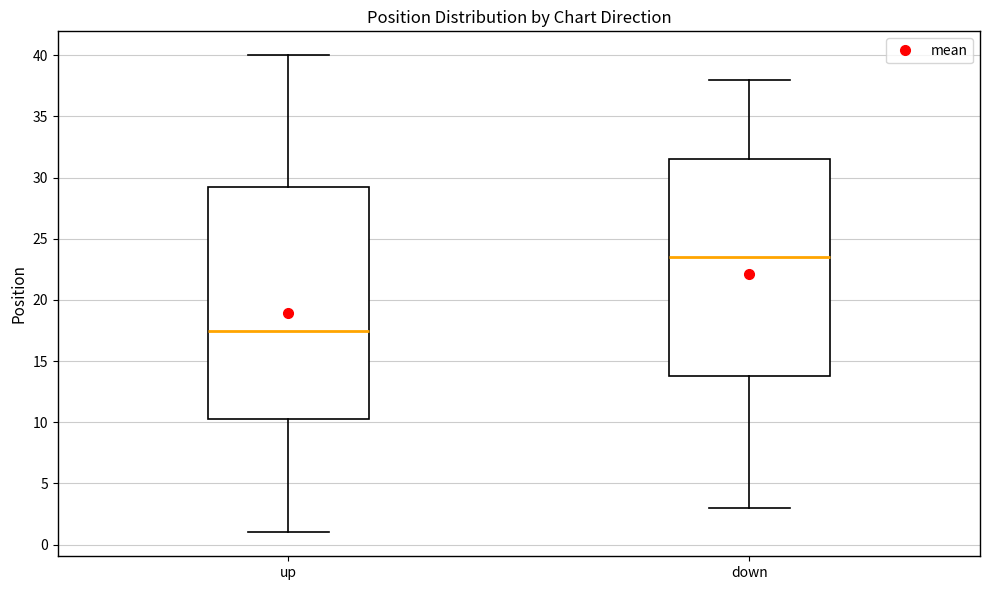

Reading left to right, read every box against the y-axis: the position of its median line, the range the box covers, and the ends of its whiskers. The values are not printed on the chart, so give them approximately, as read against the axis.

up: median 17.5, box 10.5 to 29.5, whiskers 1.0 to 40.0
down: median 23.5, box 14.0 to 31.5, whiskers 3.0 to 38.0